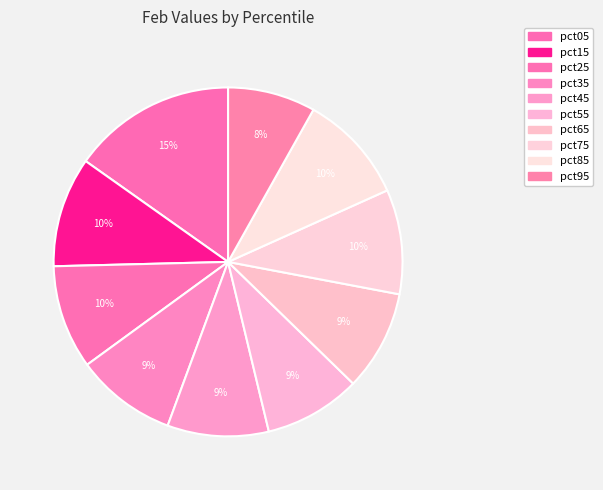

How many segments does this pie chart have?

10